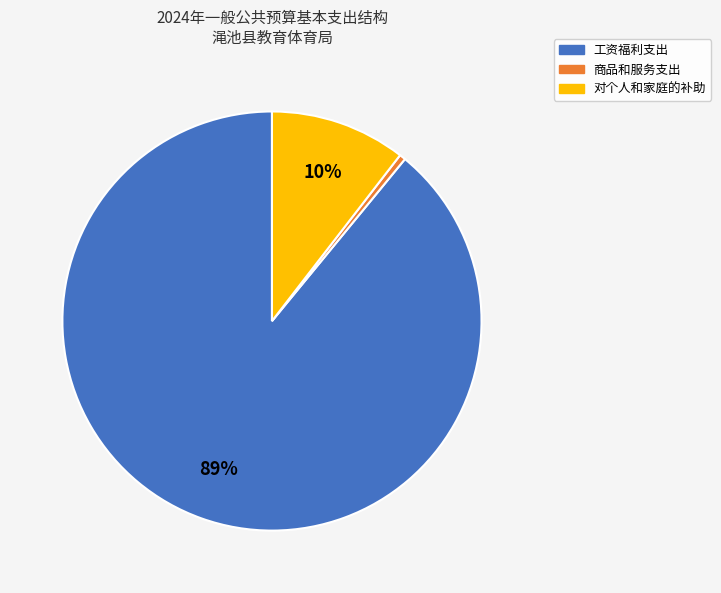

Is the sum of 商品和服务支出 and 工资福利支出 greater than half?

Yes